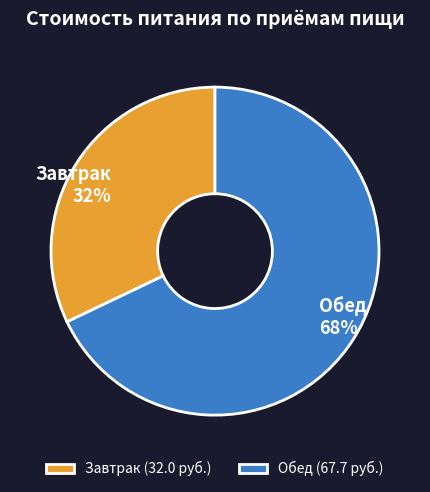

Combined, do Обед (67.7 руб.) and Завтрак (32.0 руб.) account for over 50%?

Yes